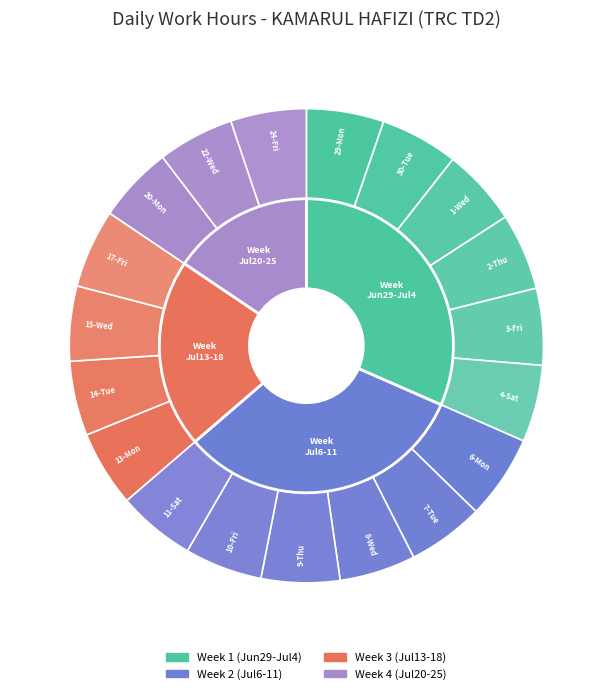

Which has a higher value, 9-Thu or 14-Tue?

9-Thu